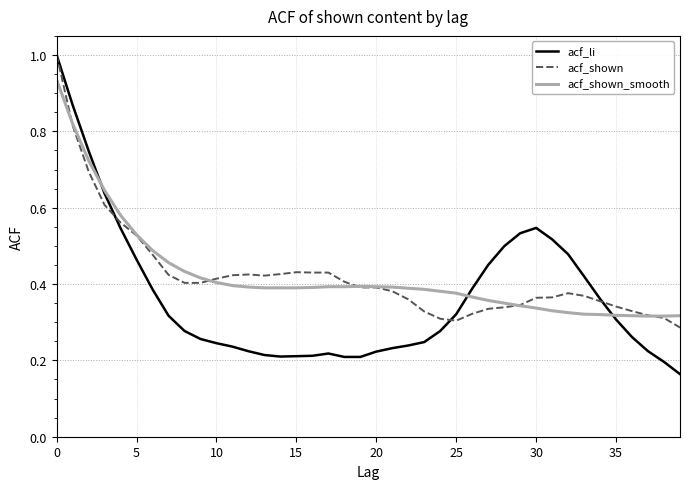

Which series has the largest total across all categories?

acf_shown